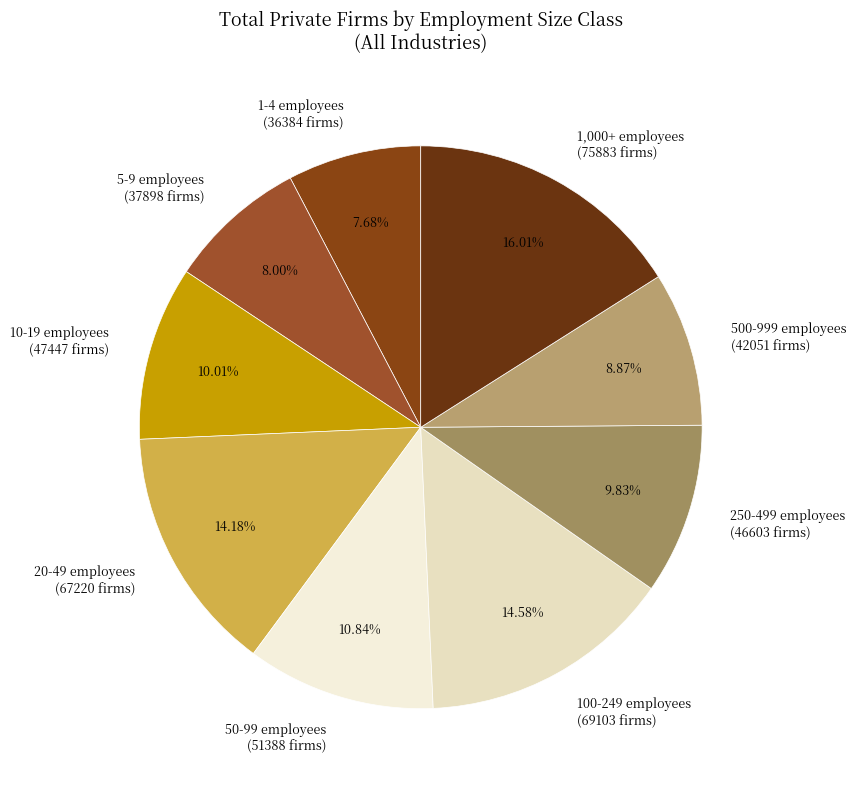

To the nearest percent, what is the average slice percentage?

11%